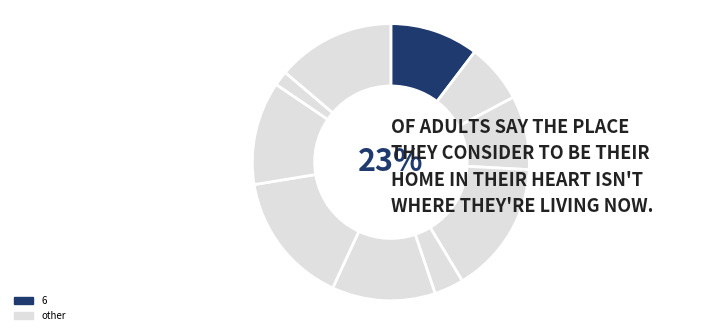

To the nearest percent, what is the difference between the largest and smallest slice percentages?

14%